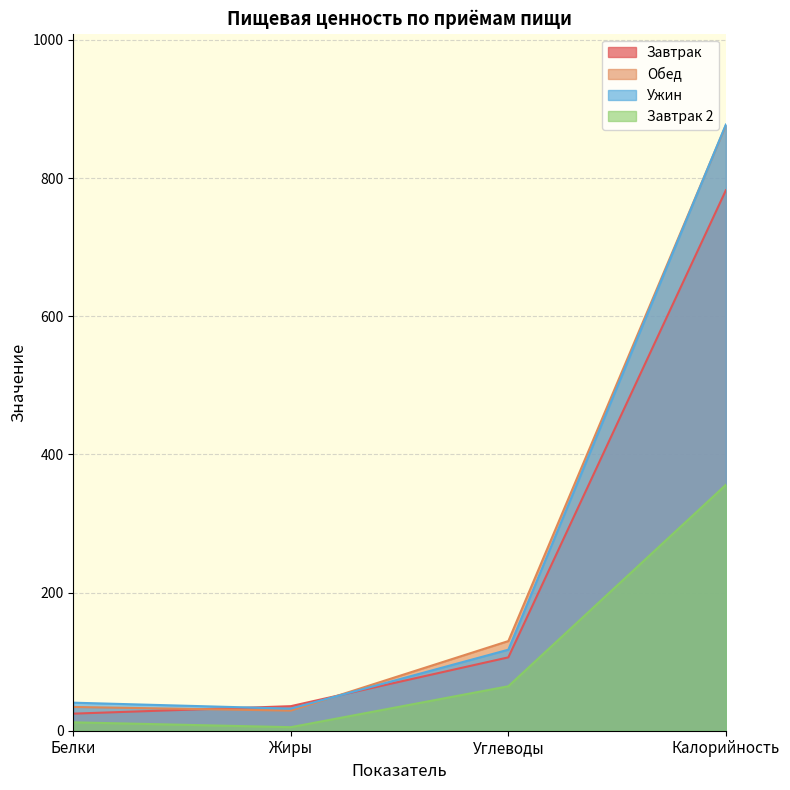

How many lines are shown in the chart?

4